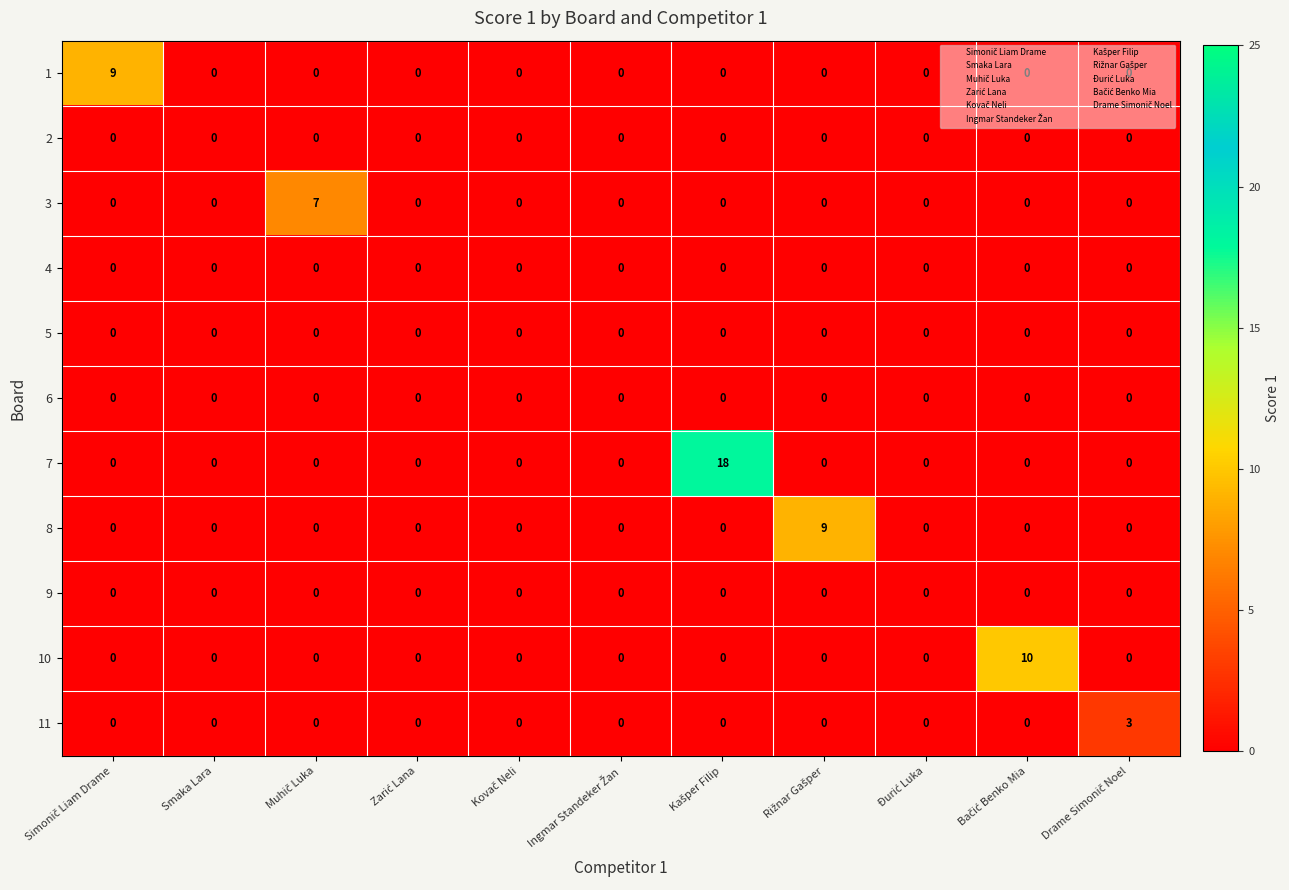

At how many categories does at least one series exceed 8?

4